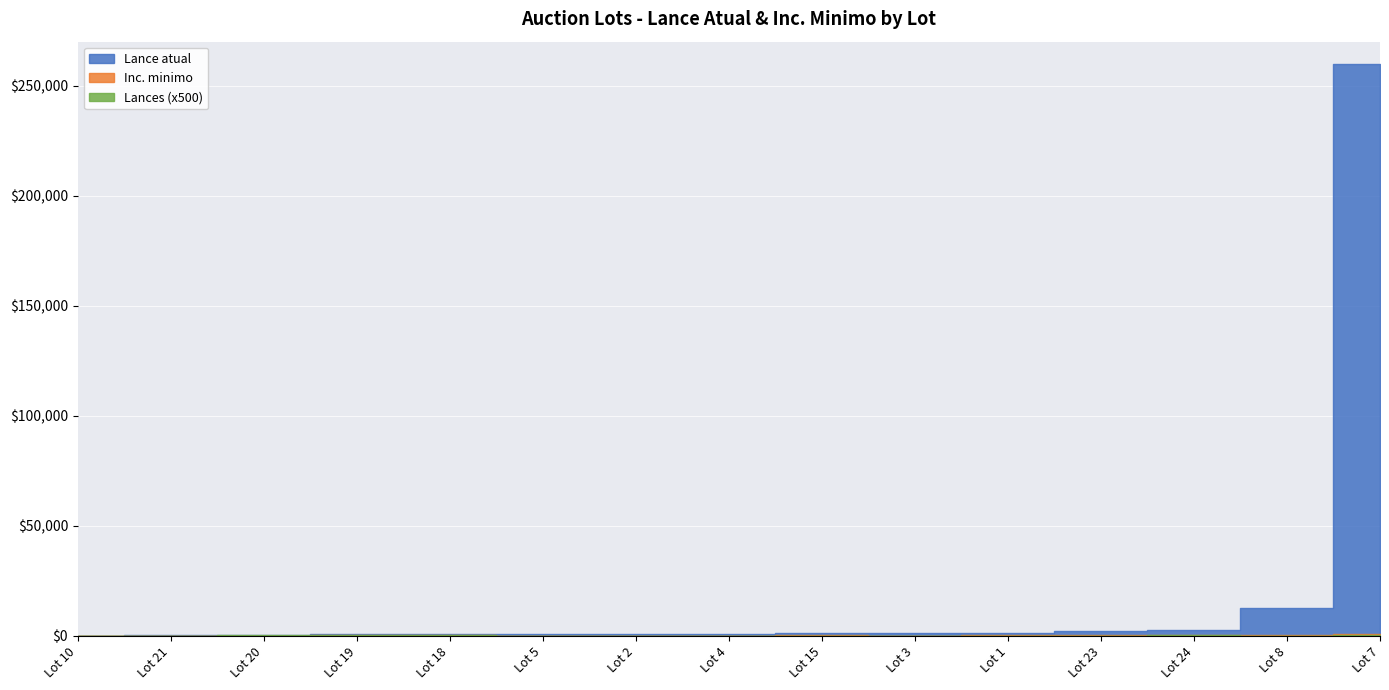

What are all the series names shown in the legend?

Lance atual, Inc. minimo, Lances